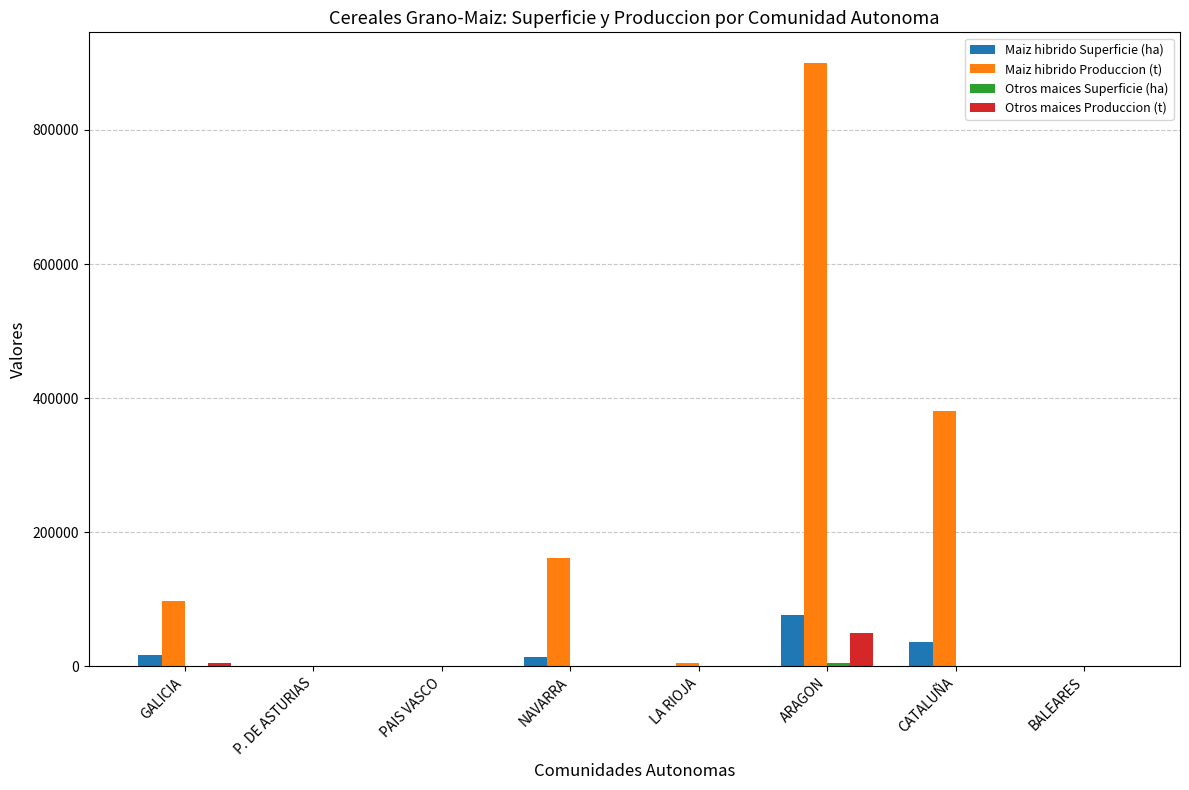

At which category is the sum across all series the highest?

ARAGON